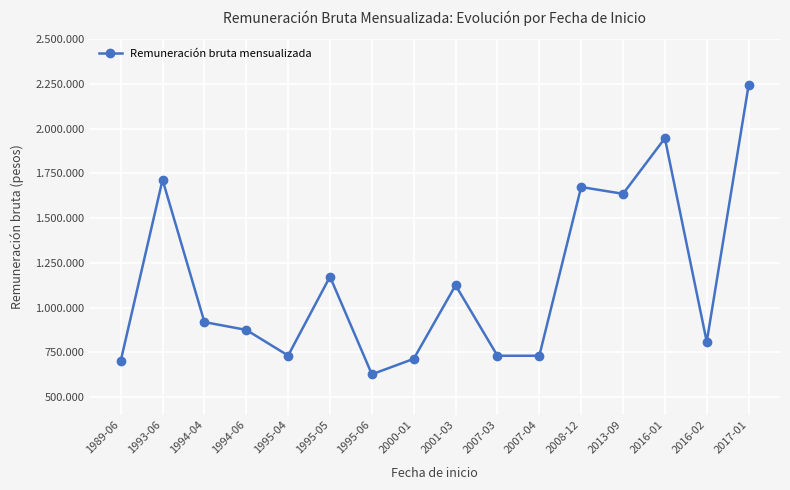

Which label corresponds to the largest value in the chart?

2017-01